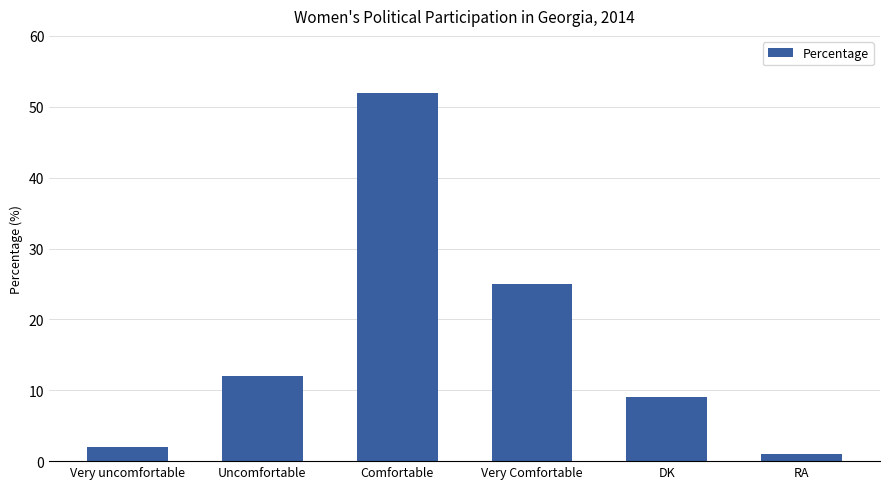

Reading left to right, what are all the values shown in this chart?

2	12	52	25	9	1